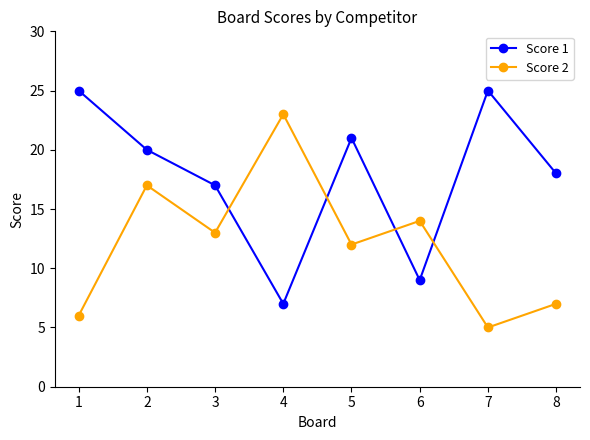

How many values in the Score 2 series are below 13?

4